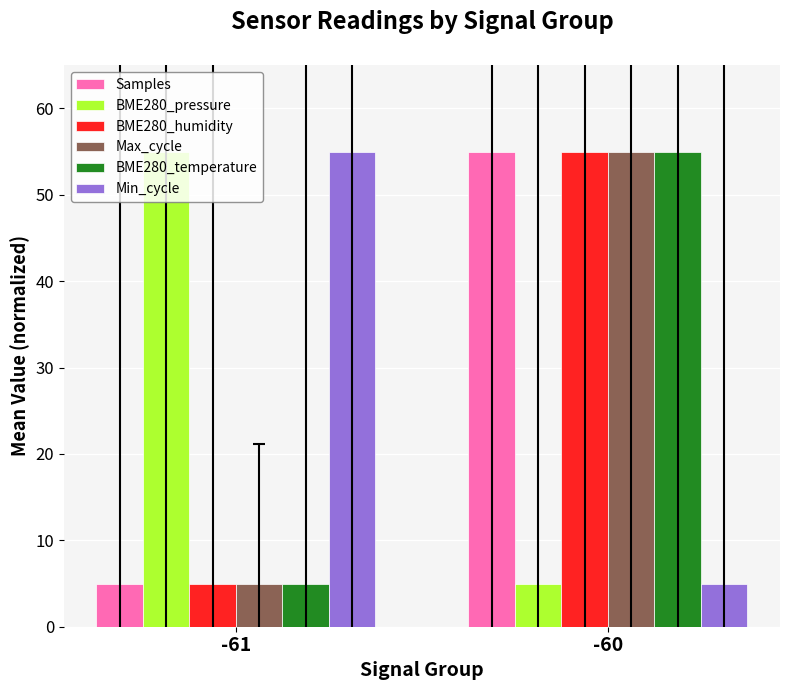

At which category is the sum across all series the highest?

-60